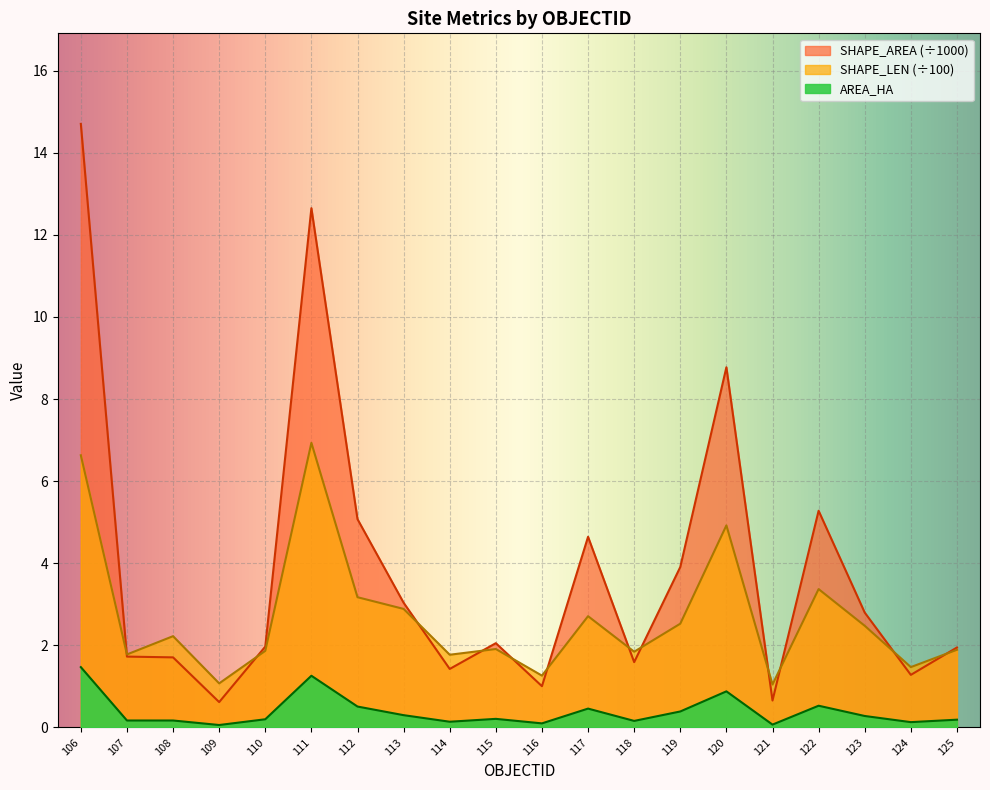

How many categories are shown in the chart?

20